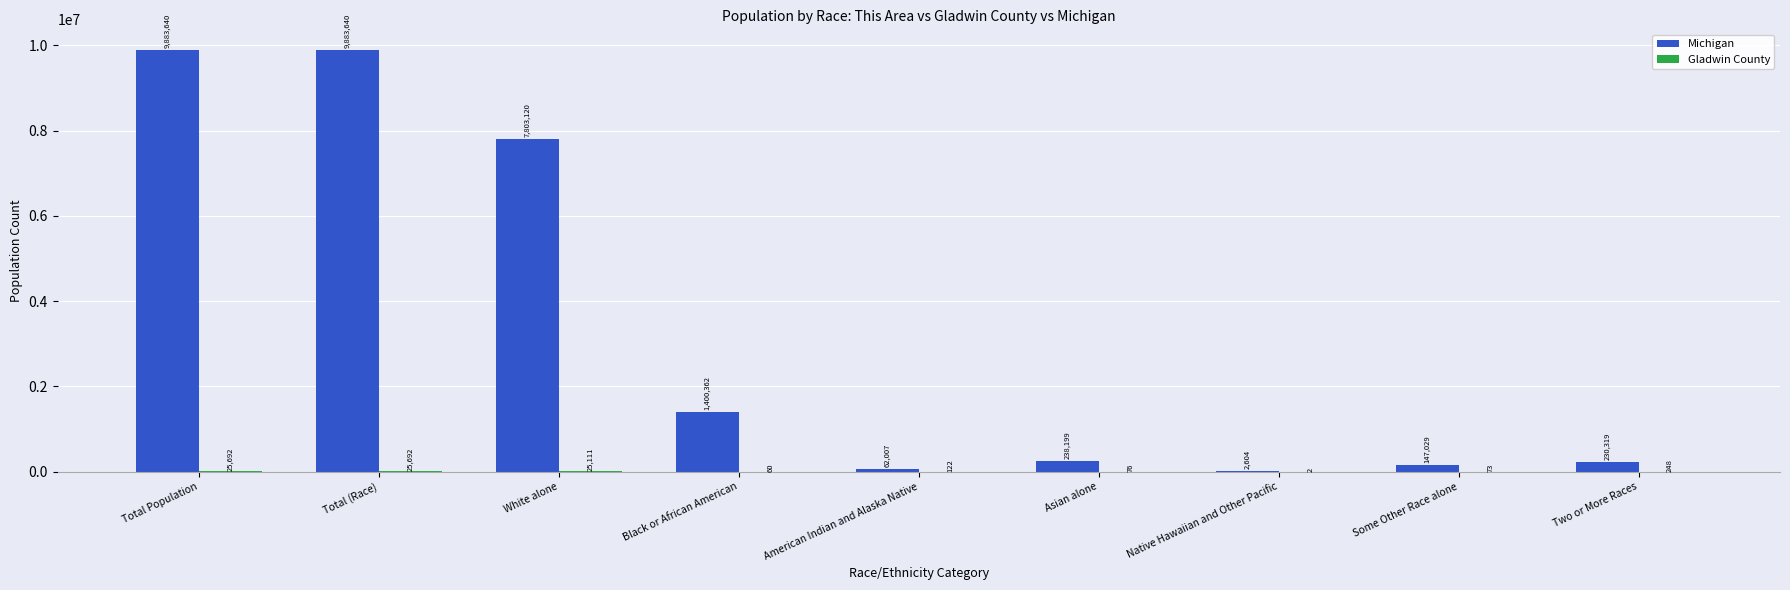

What is the total value across all series at Black or African American?

1400422